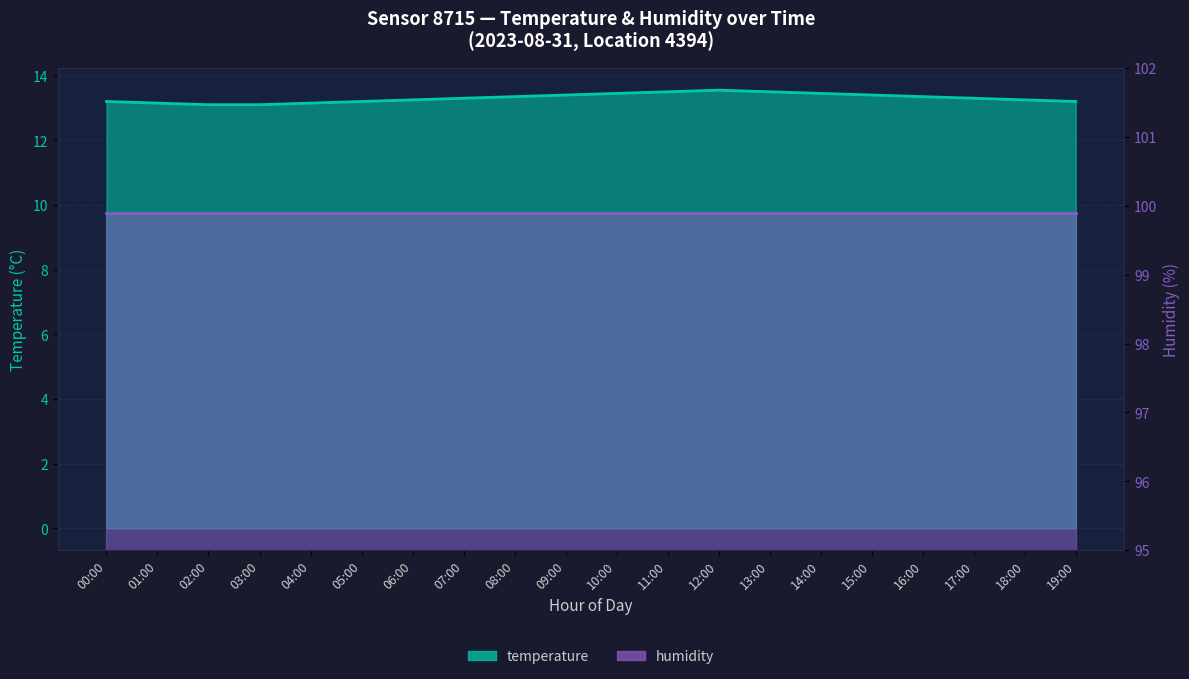

Where is the data nearest to the value 13?

02:00